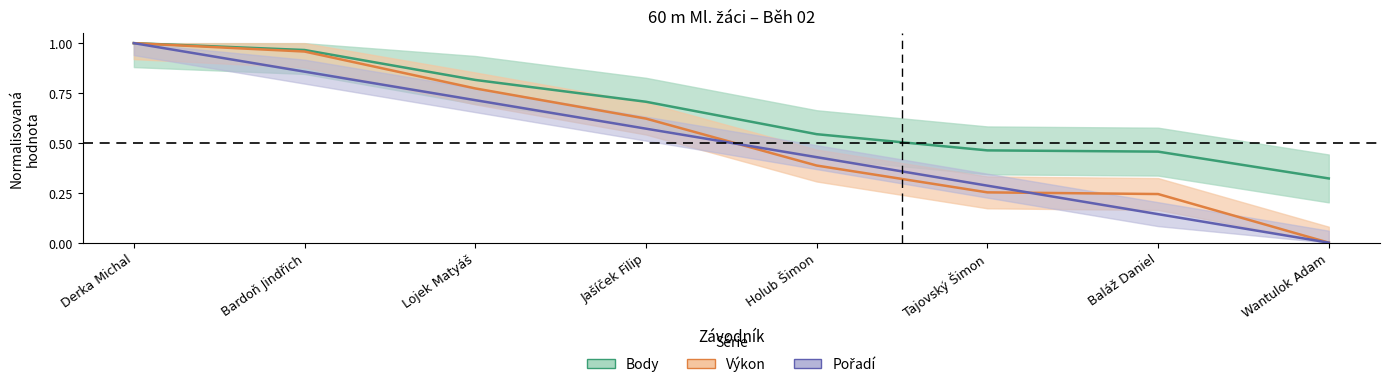

At Tajovský Šimon, list the series in order from largest to smallest.

Body, Pořadí, Výkon